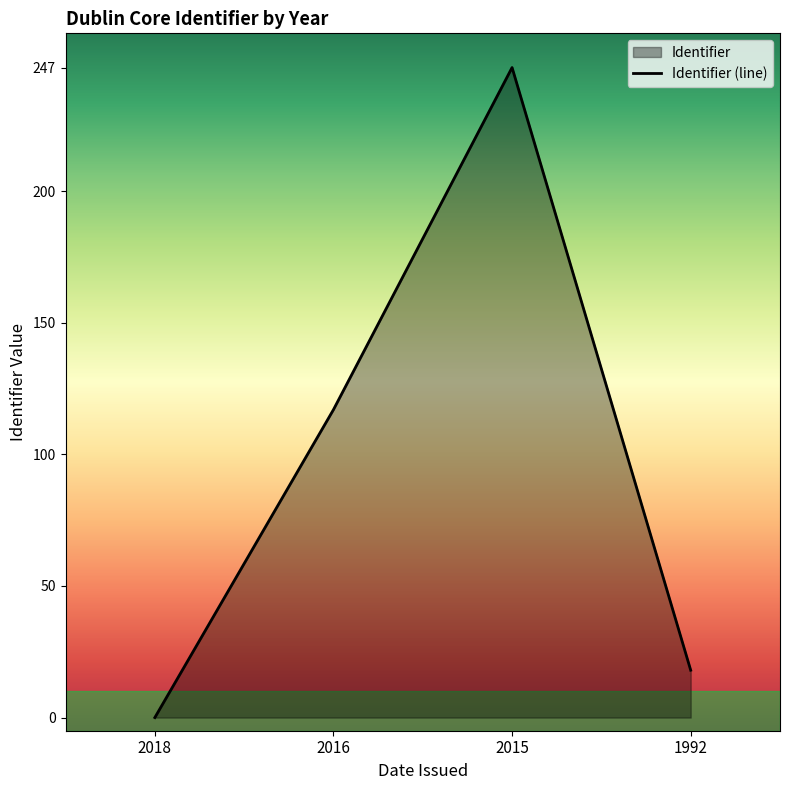

Reading left to right, what are all the values shown in this chart?

0	117	247	18